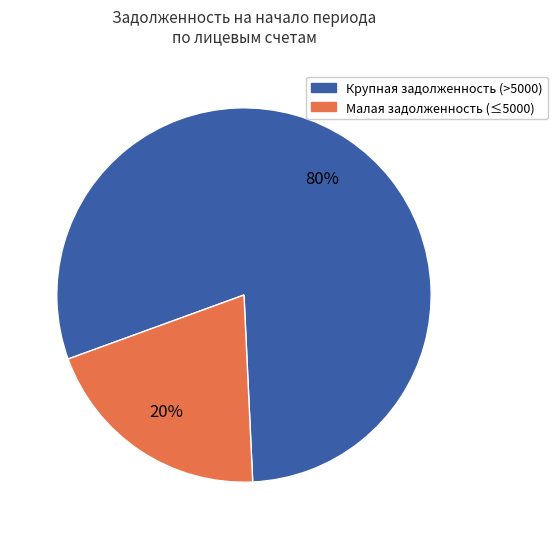

Is there any slice that represents more than half of the pie?

Yes